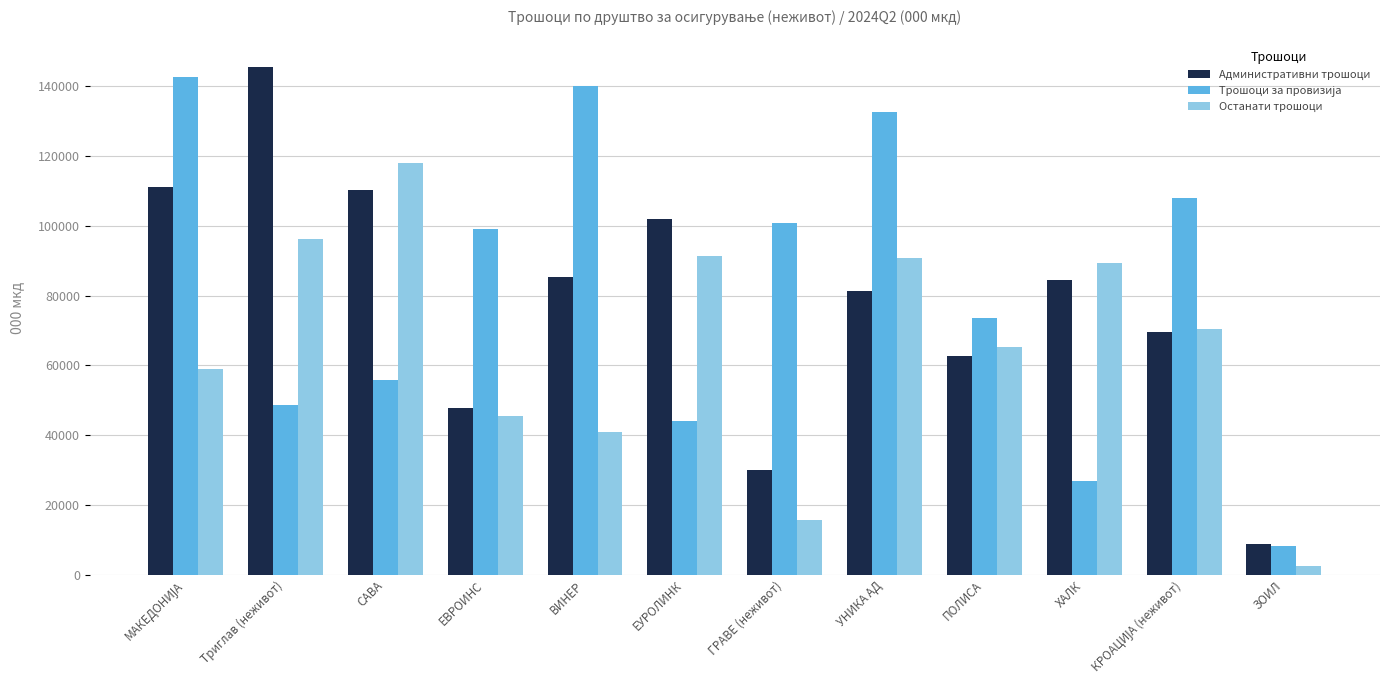

What is the smallest value displayed?

2557.3